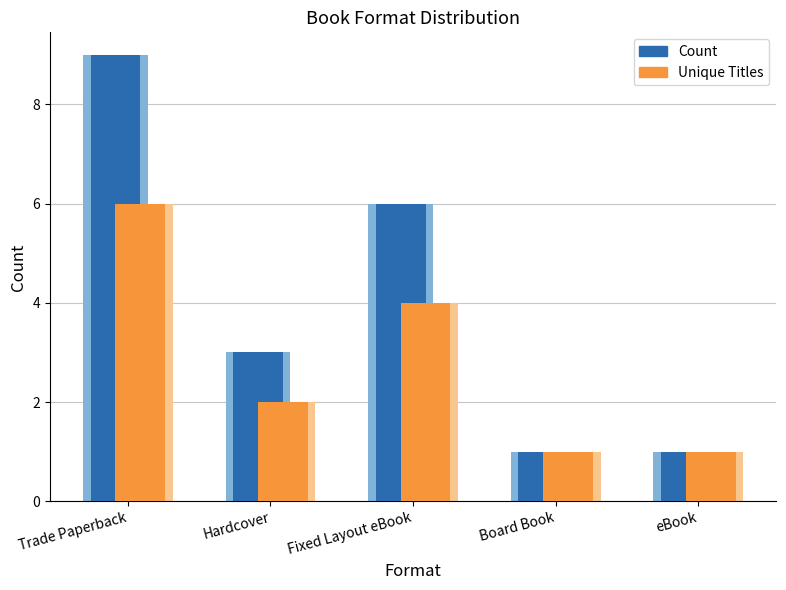

What is the label of the 1st bar from the right?

eBook